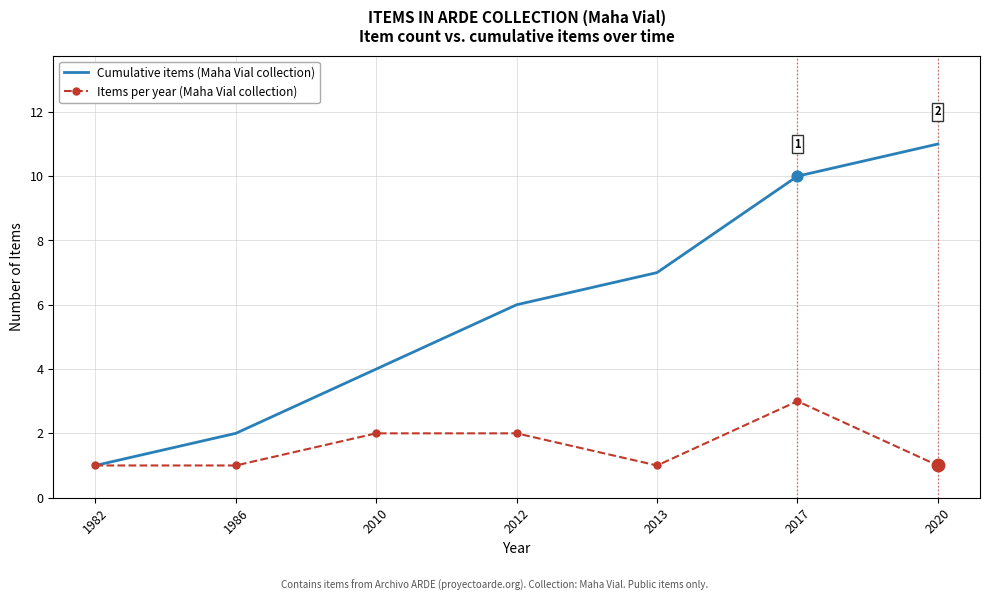

Which series has the widest spread of values?

Cumulative items (Maha Vial collection)